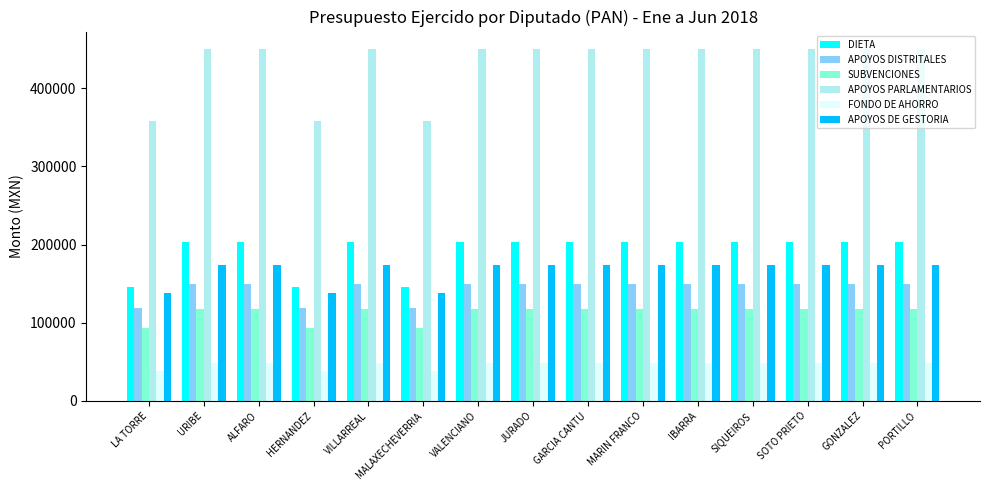

What is the total value across all series at JURADO?

1142646.0